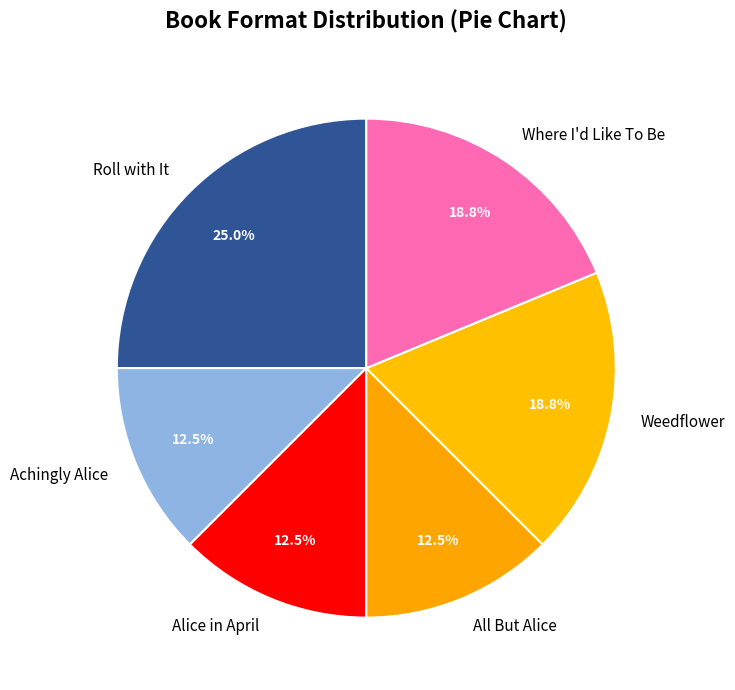

To the nearest percent, what is the difference between the Weedflower and All But Alice slice percentages?

6%